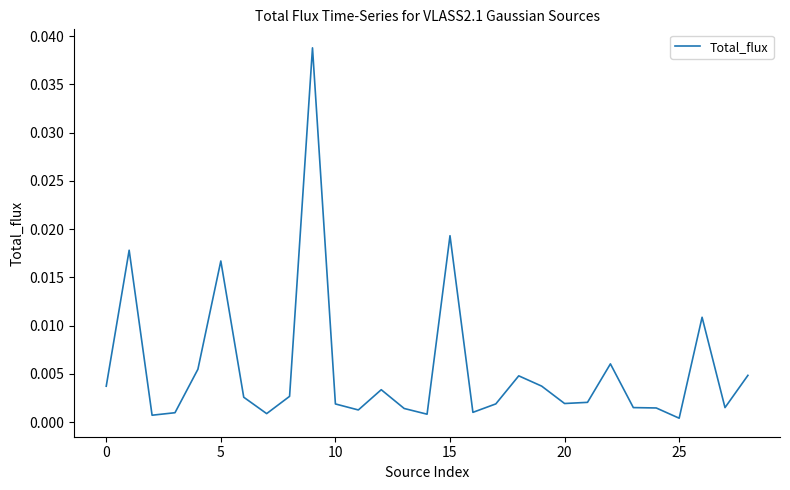

Is it true that the value at 25 is 0.0?

True